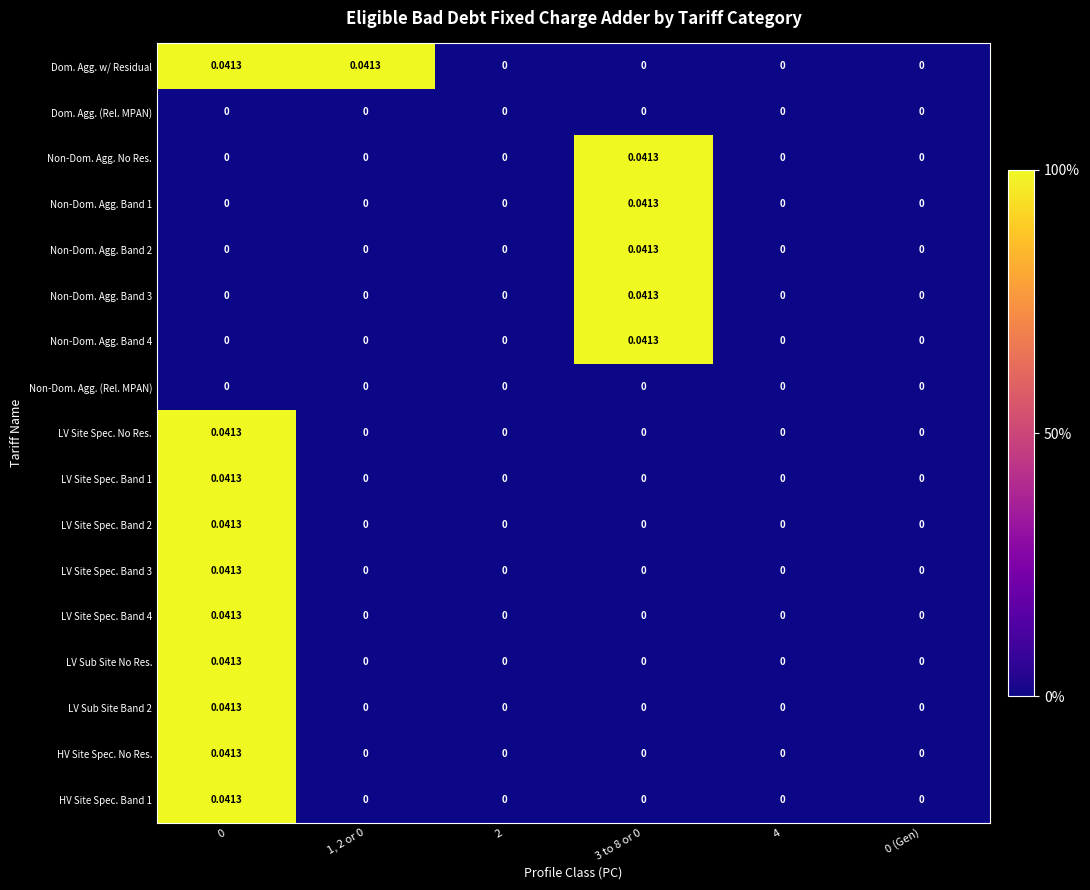

Which series has the largest total across all categories?

Dom. Agg. w/ Residual